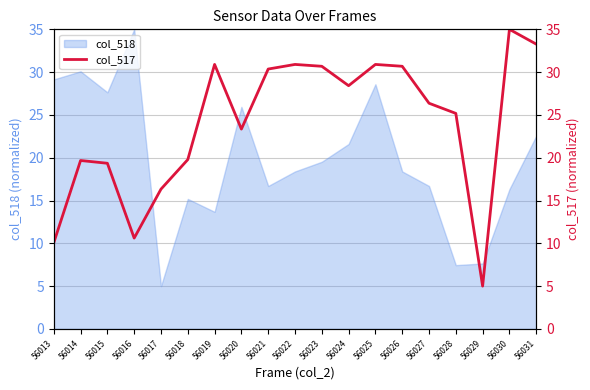

Between 56031 and 56021, which is larger?

56031